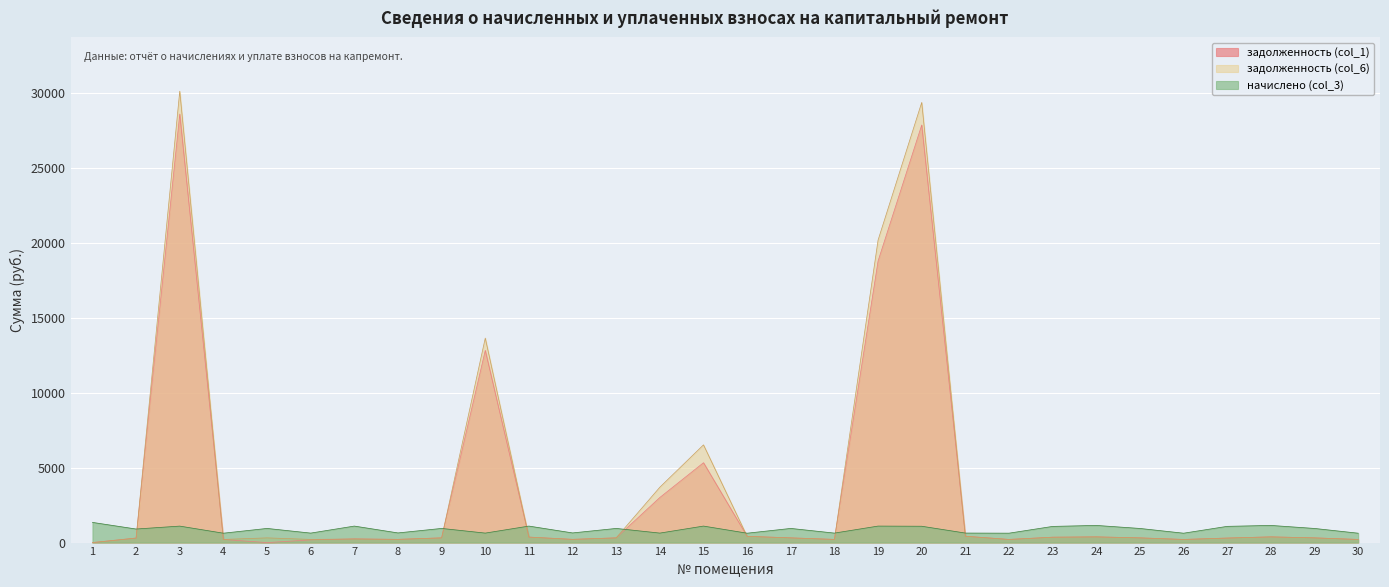

What is the approximate value of задолженность (col_1) at 30?

208.8